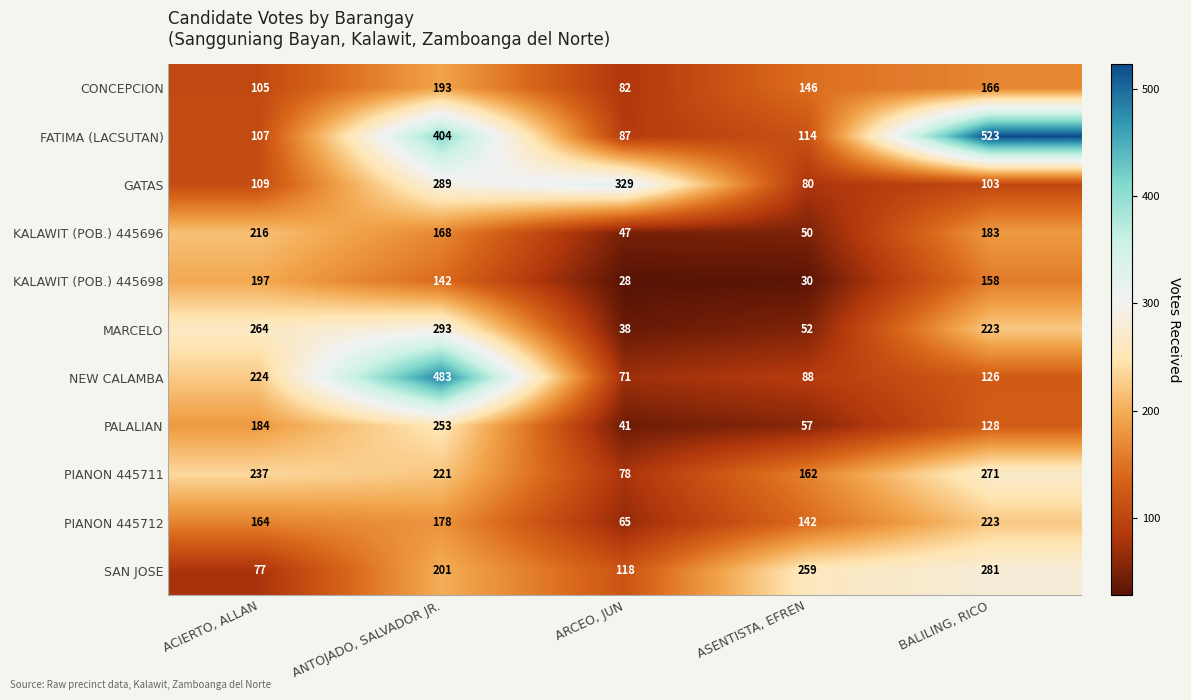

What is the highest value of the GATAS series?

329